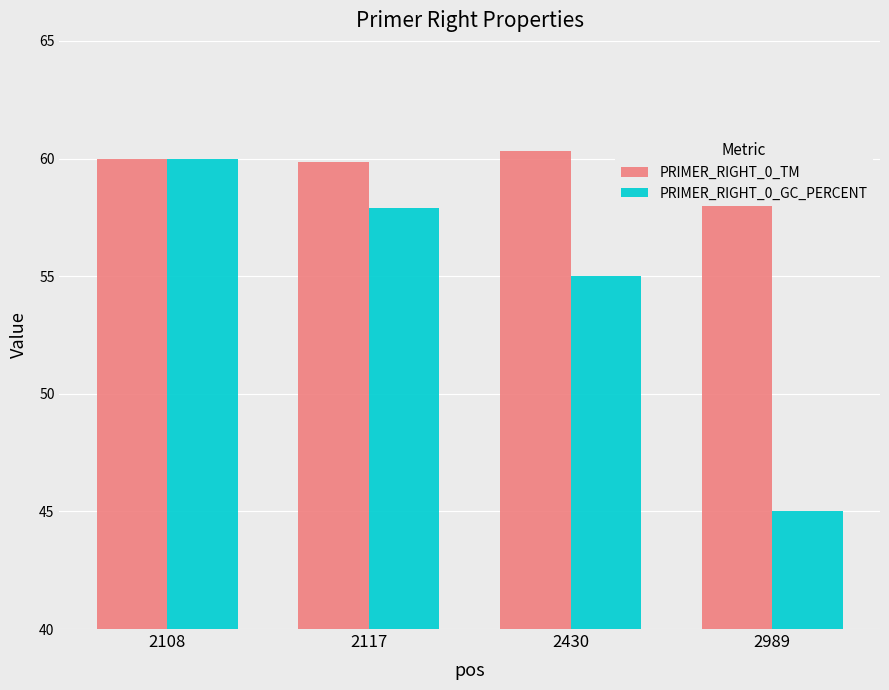

Reading right to left, transcribe all the data shown in this chart.

PRIMER_RIGHT_0_TM: 60.2	60.3	59.9	60.0
PRIMER_RIGHT_0_GC_PERCENT: 45.0	55.0	57.9	60.0